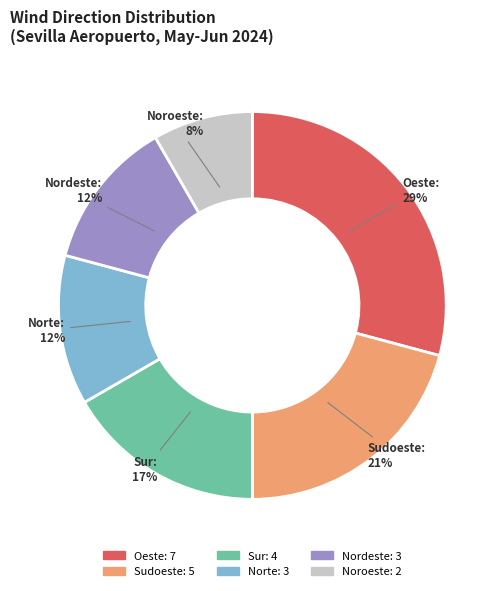

What is the smallest slice in the pie chart?

Noroeste